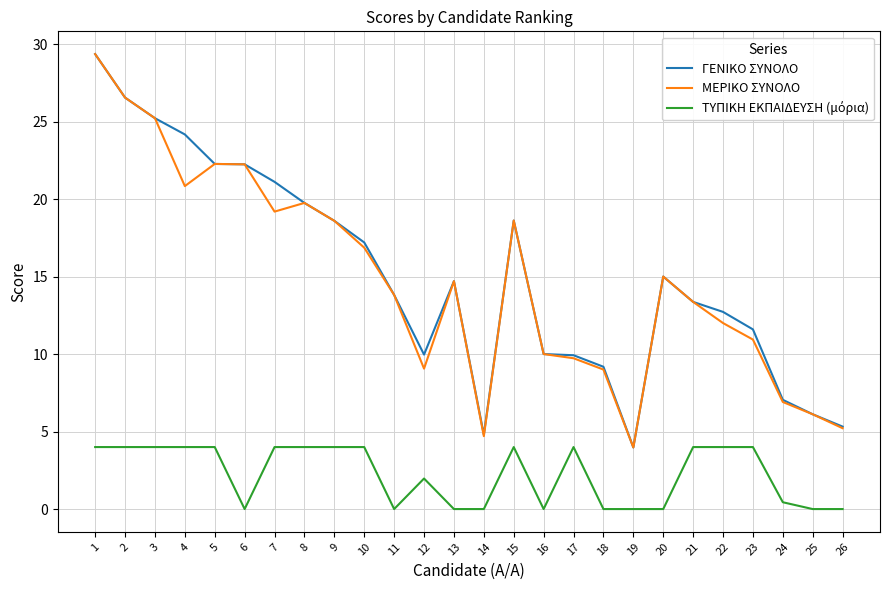

What is the difference between the second highest and second lowest values in the ΓΕΝΙΚΟ ΣΥΝΟΛΟ series?

21.7